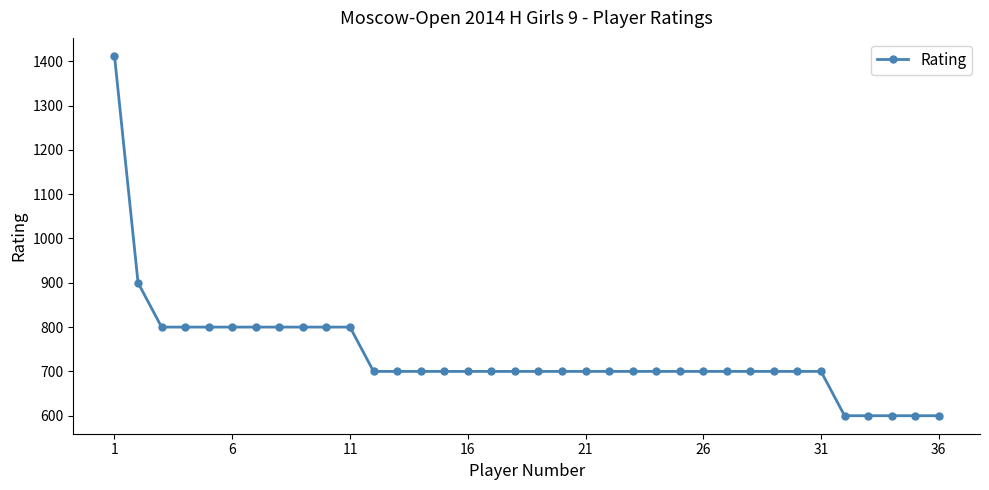

What is the value of the 34th point from the left?

600